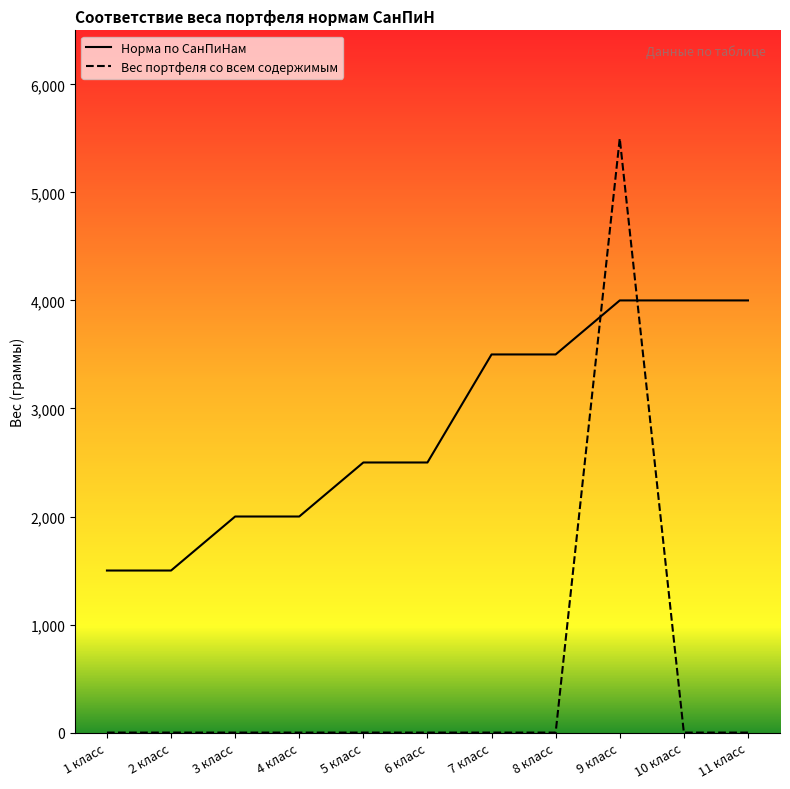

Reading left to right, extract all data points from this chart.

Норма по СанПиНам: 1500	1500	2000	2000	2500	2500	3500	3500	4000	4000	4000
Вес портфеля со всем содержимым: 0	0	0	0	0	0	0	0	5500	0	0